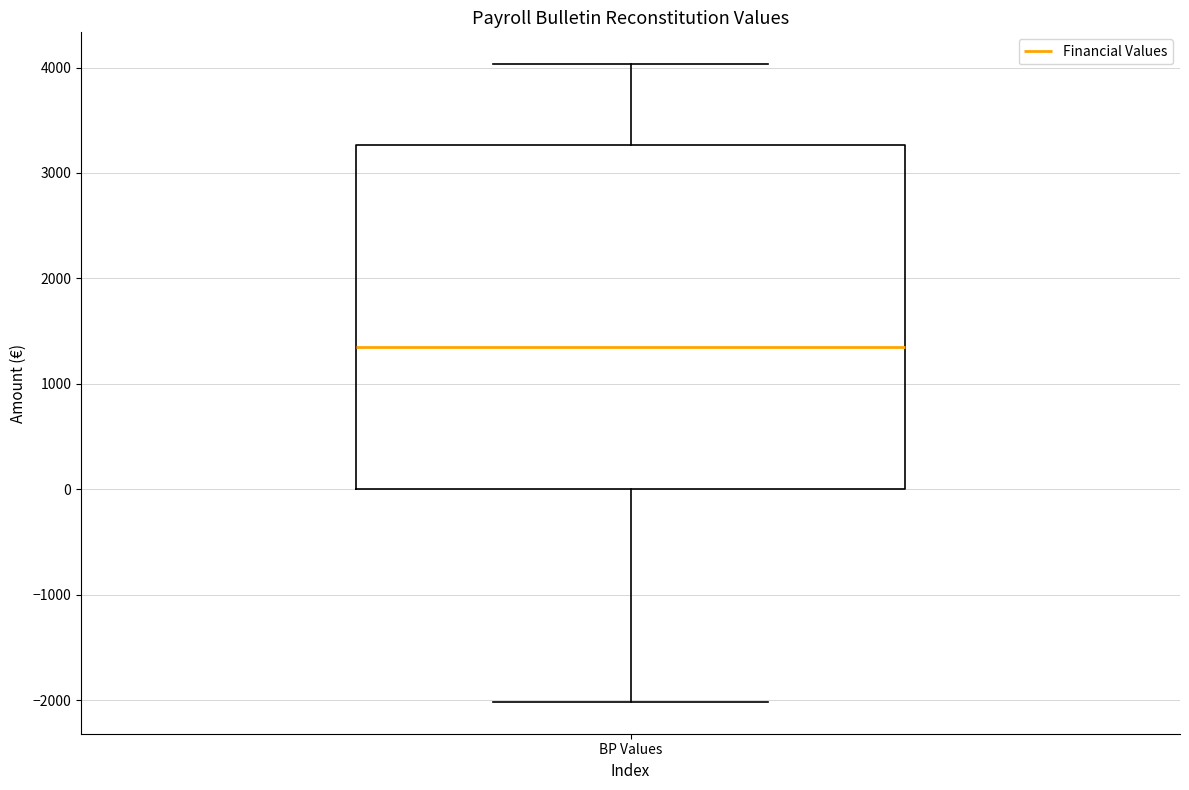

Where is the upper edge of the box for BP Values on the y-axis? The values are not printed on the chart, so give them approximately, as read against the axis.

3300